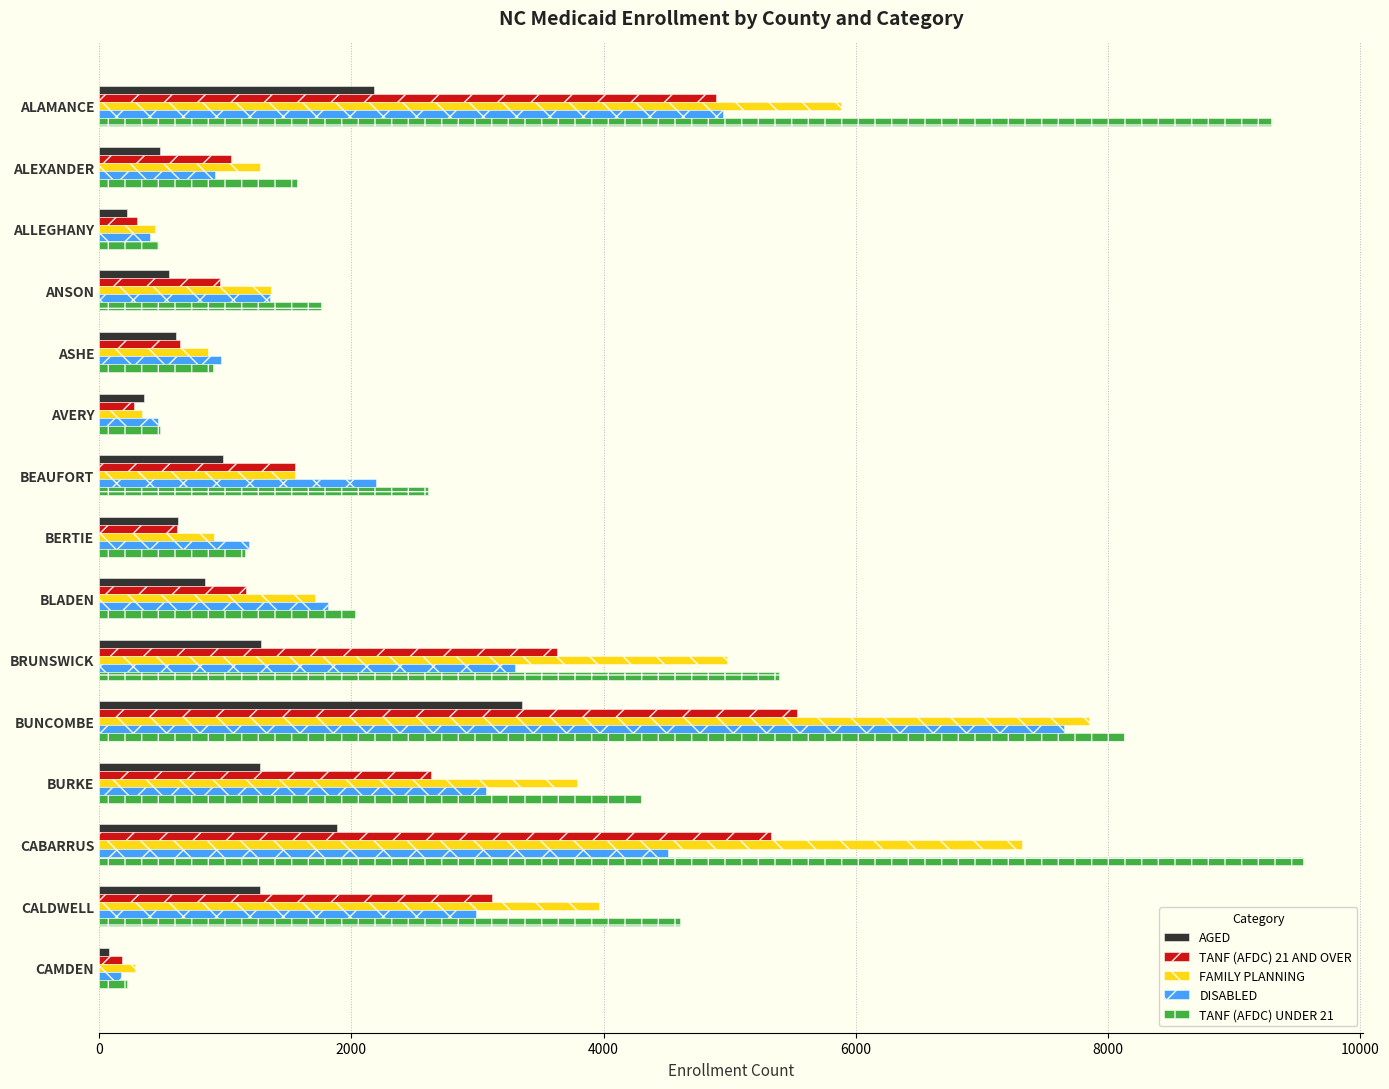

What is the difference between the AGED values at CALDWELL and ALAMANCE?

904